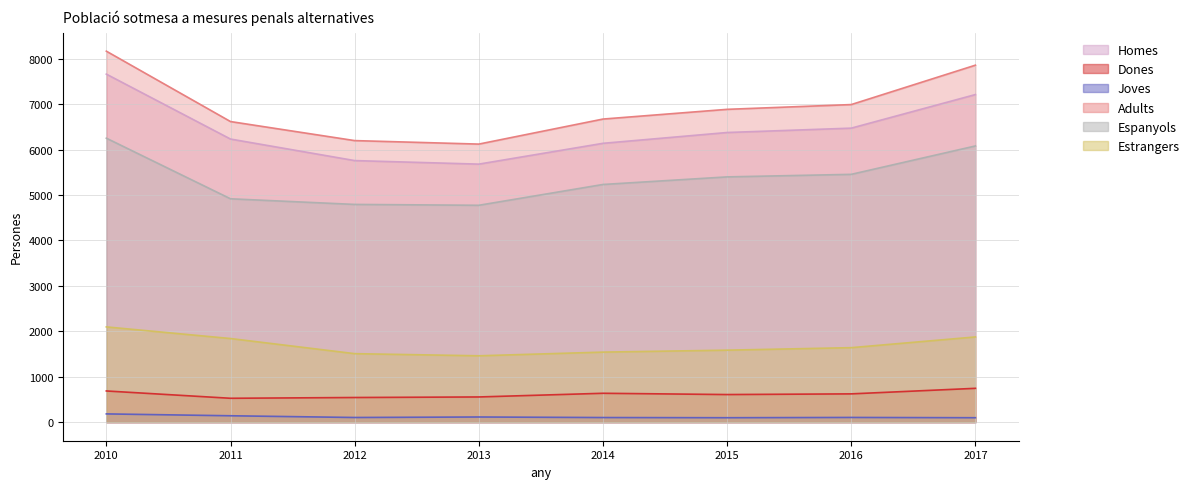

Count the number of categories in the chart.

8